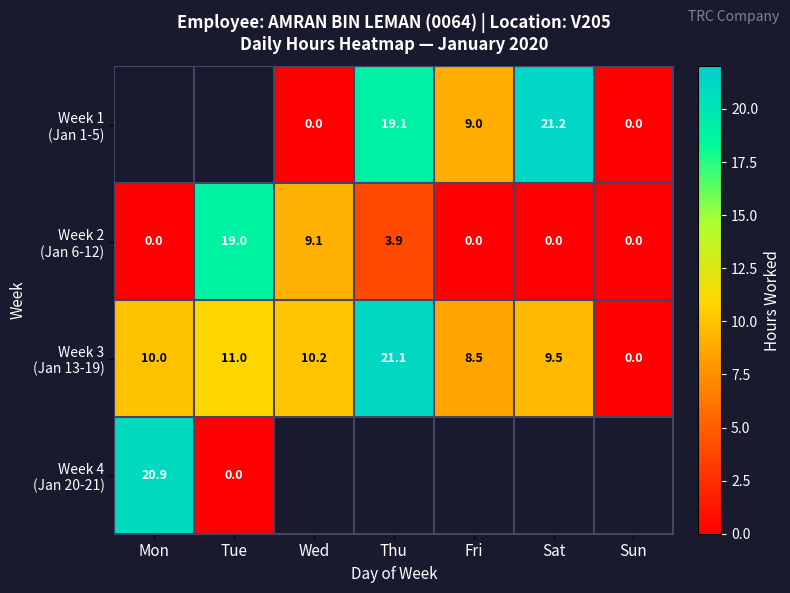

The value of Week 4 (Jan 20-21) at Mon is 9.5. True or false?

False